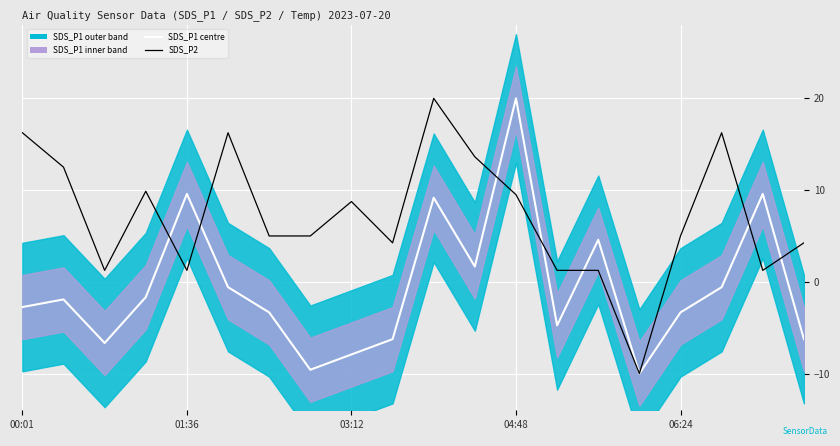

What is the highest value of the SDS_P1 centre series?

20.0